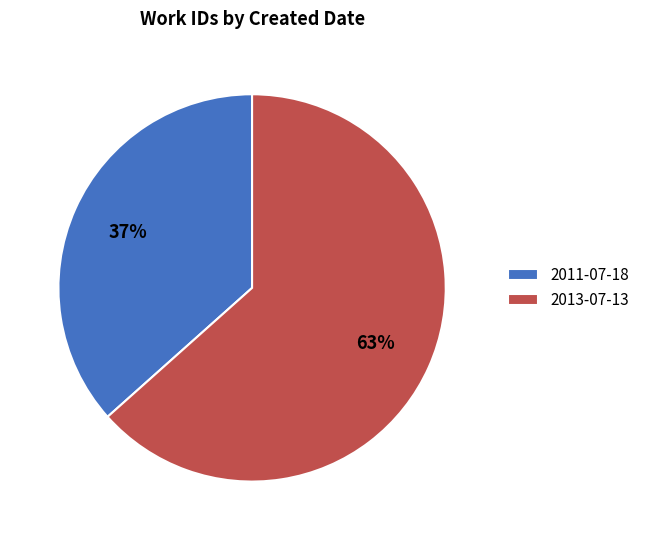

What percentage is the 2011-07-18 slice, to the nearest percent?

37%